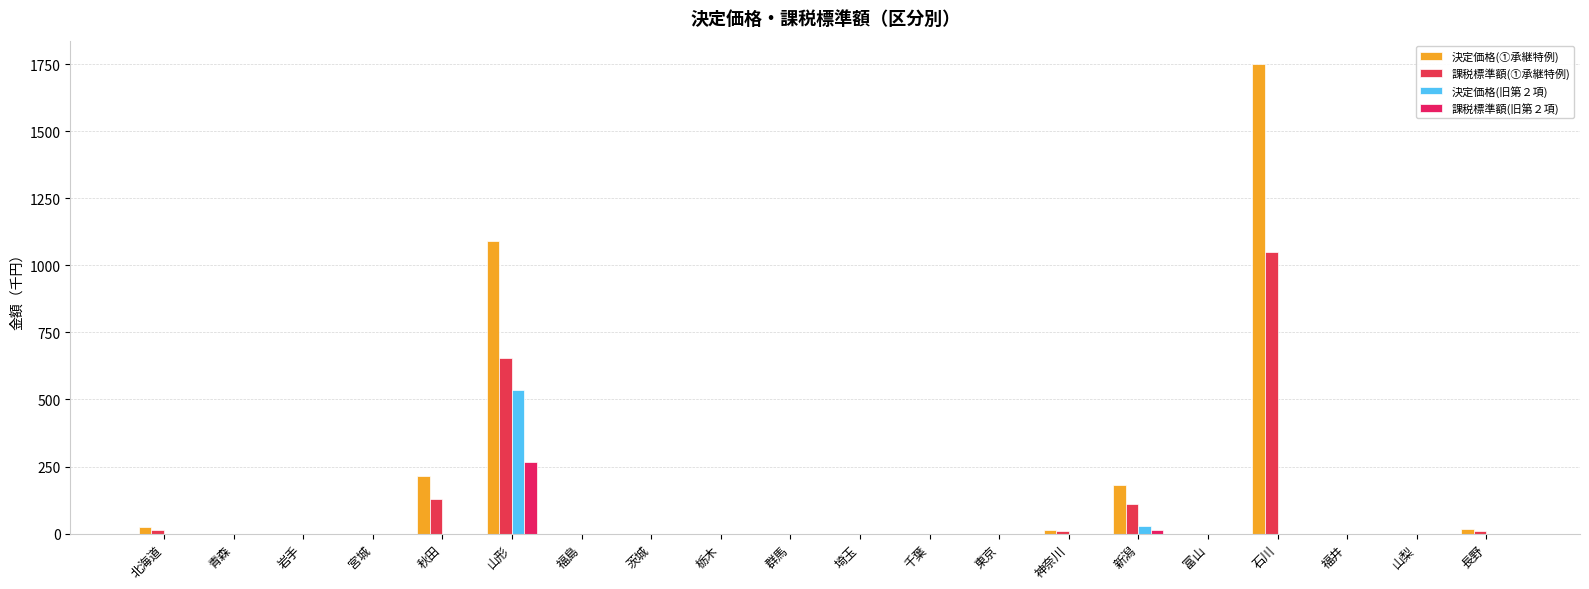

Reading left to right, what are all the values shown in this chart?

決定価格(①承継特例): 26	0	0	0	214	1092	0	0	0	0	0	0	0	13	181	0	1750	0	0	16
課税標準額(①承継特例): 15	0	0	0	128	655	0	0	0	0	0	0	0	8	109	0	1050	0	0	10
決定価格(旧第２項): 0	0	0	0	0	536	0	0	0	0	0	0	0	0	29	0	0	0	0	0
課税標準額(旧第２項): 0	0	0	0	0	268	0	0	0	0	0	0	0	0	14	0	0	0	0	0